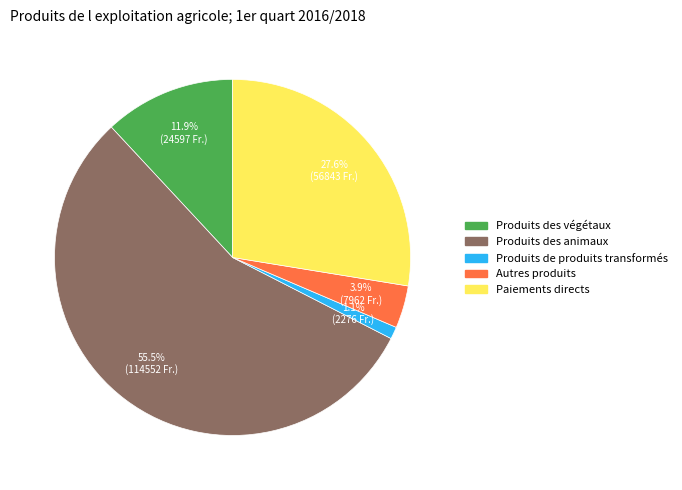

Which has a higher value, Produits de produits transformés or Produits des animaux?

Produits des animaux